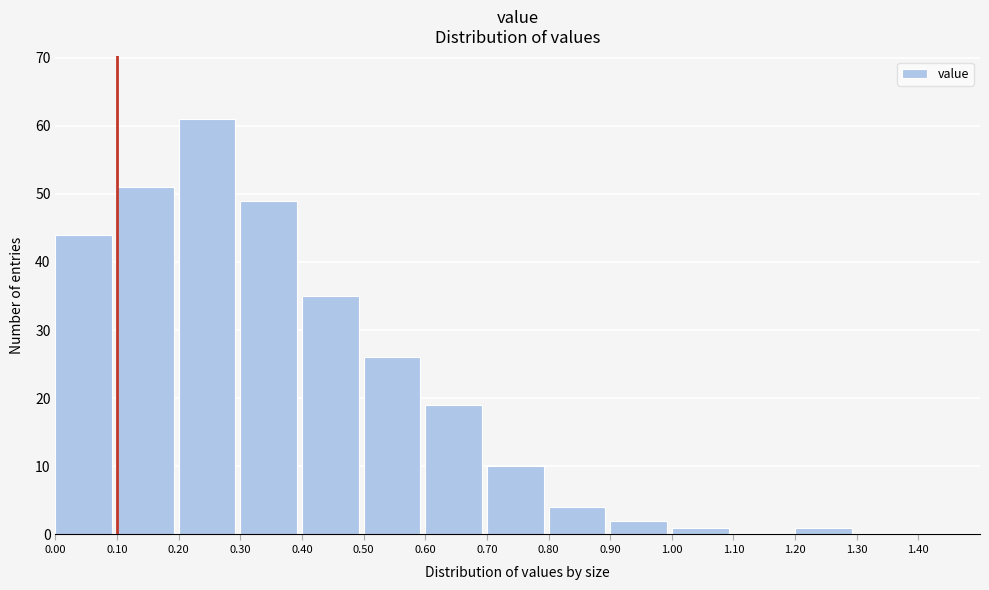

Reading left to right, extract all data points from this chart.

0.00=44	0.10=51	0.20=61	0.30=49	0.40=35	0.50=26	0.60=19	0.70=10	0.80=4	0.90=2	1.00=1	1.10=0	1.20=1	1.30=0	1.40=0